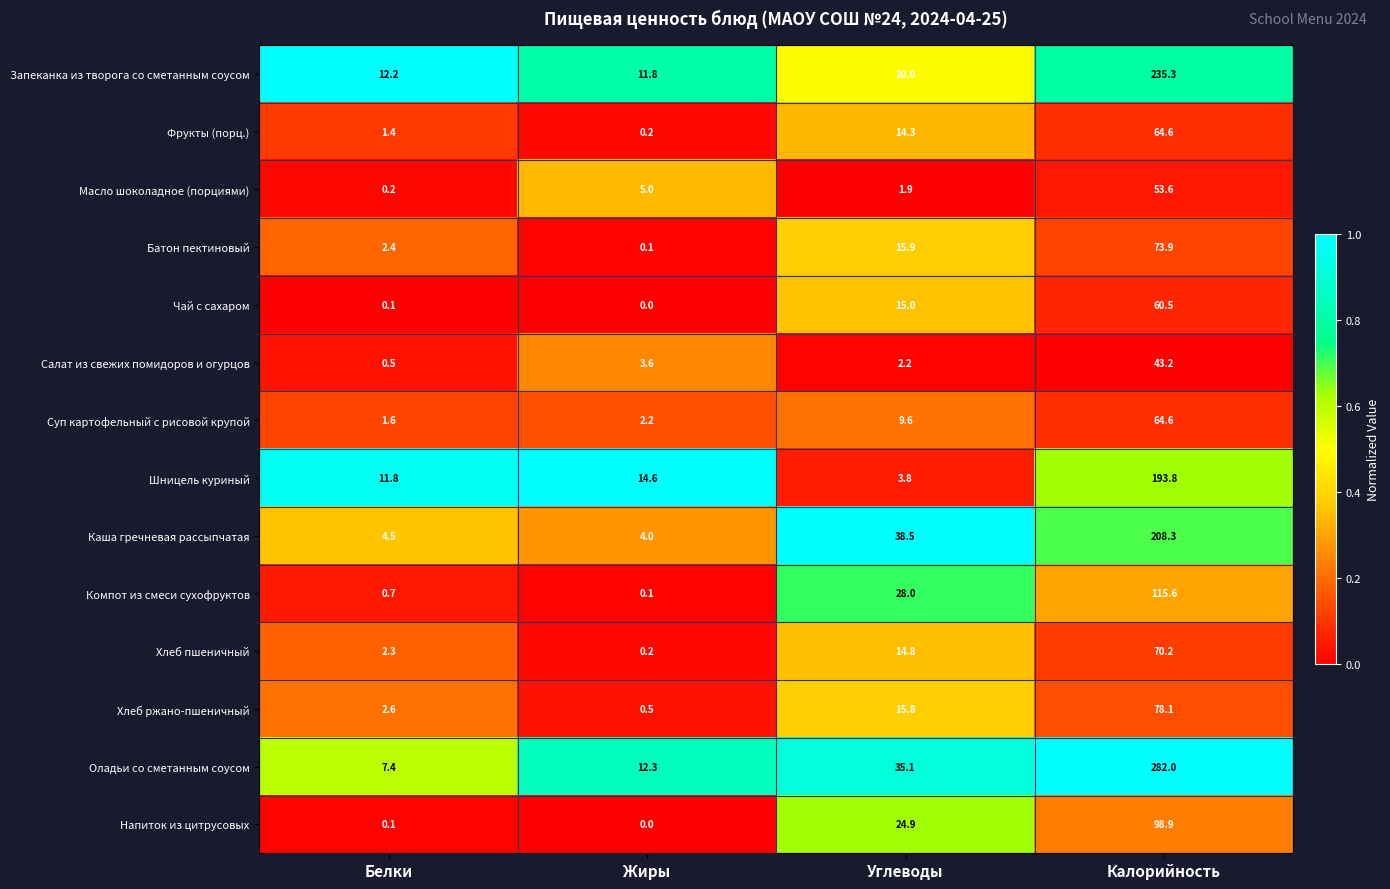

At how many categories does at least one series exceed 0?

4